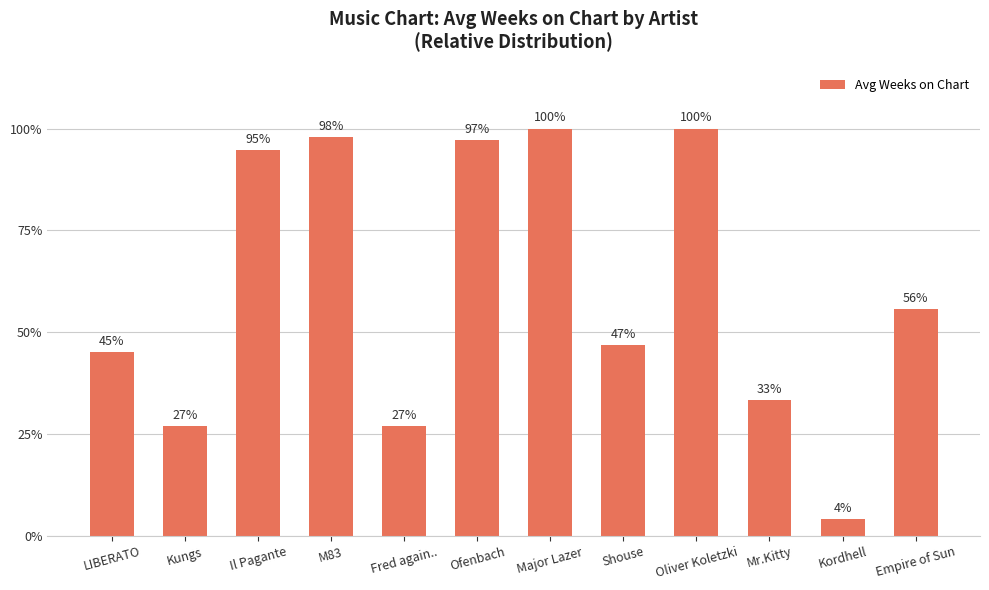

What is the ratio of the value at Oliver Koletzki to the value at M83?

1.0